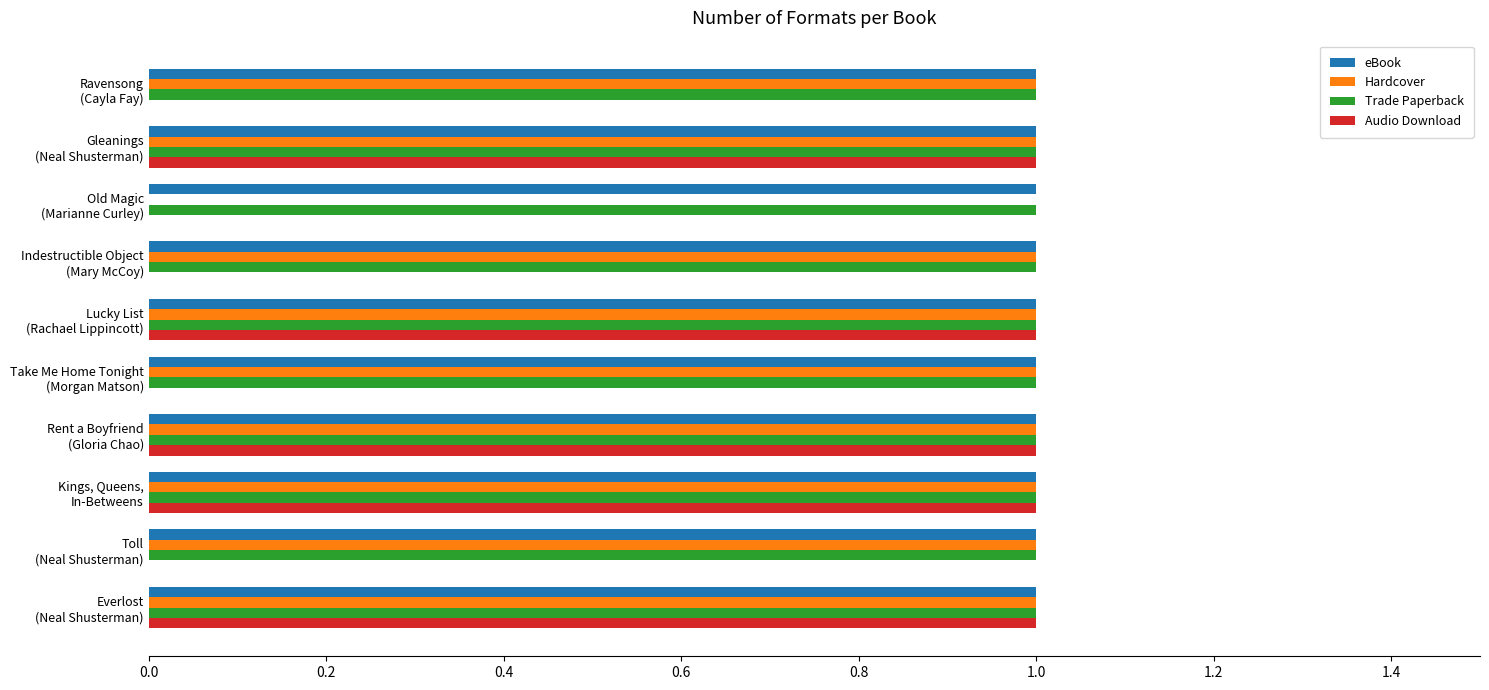

What is the sum of all eBook values?

10